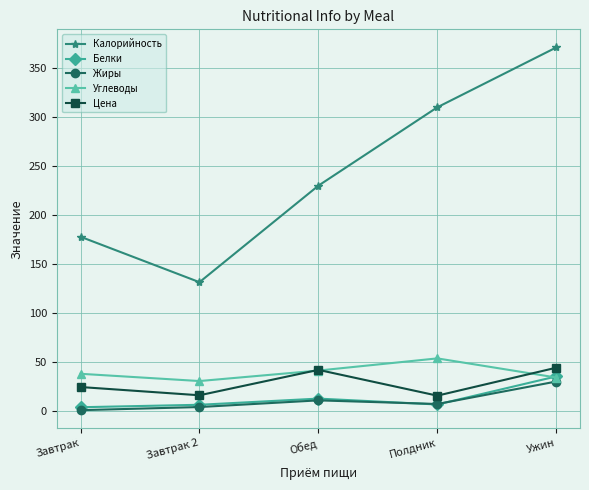

How many interior local valleys does the Цена series have?

2